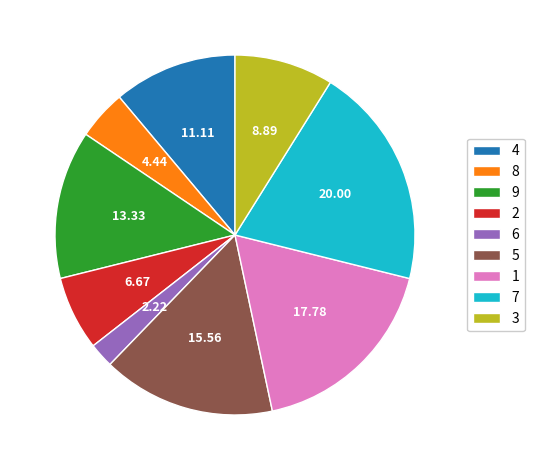

Does 8 account for over 50% of the chart?

No